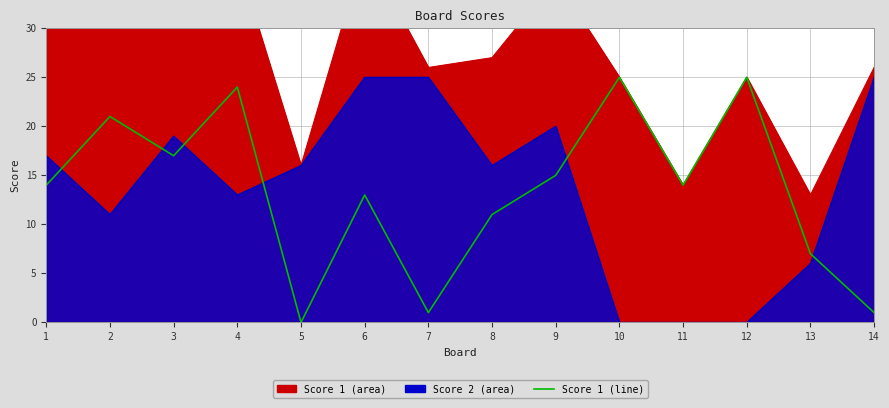

Where does the data first go above 14?

2